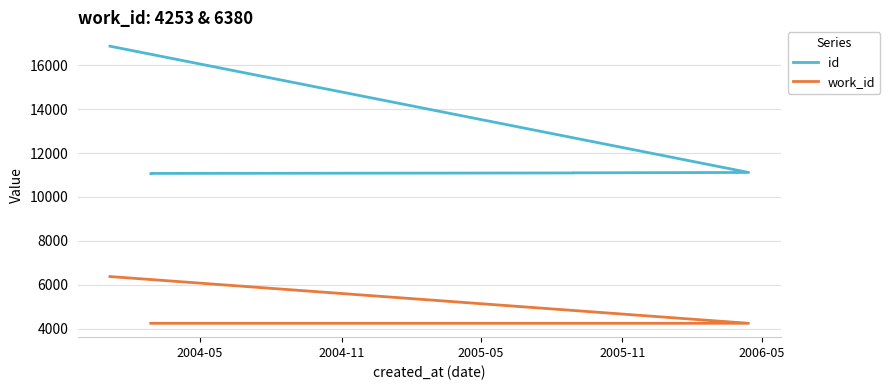

True or false: work_id has more than 1 points higher than both neighbors.

False